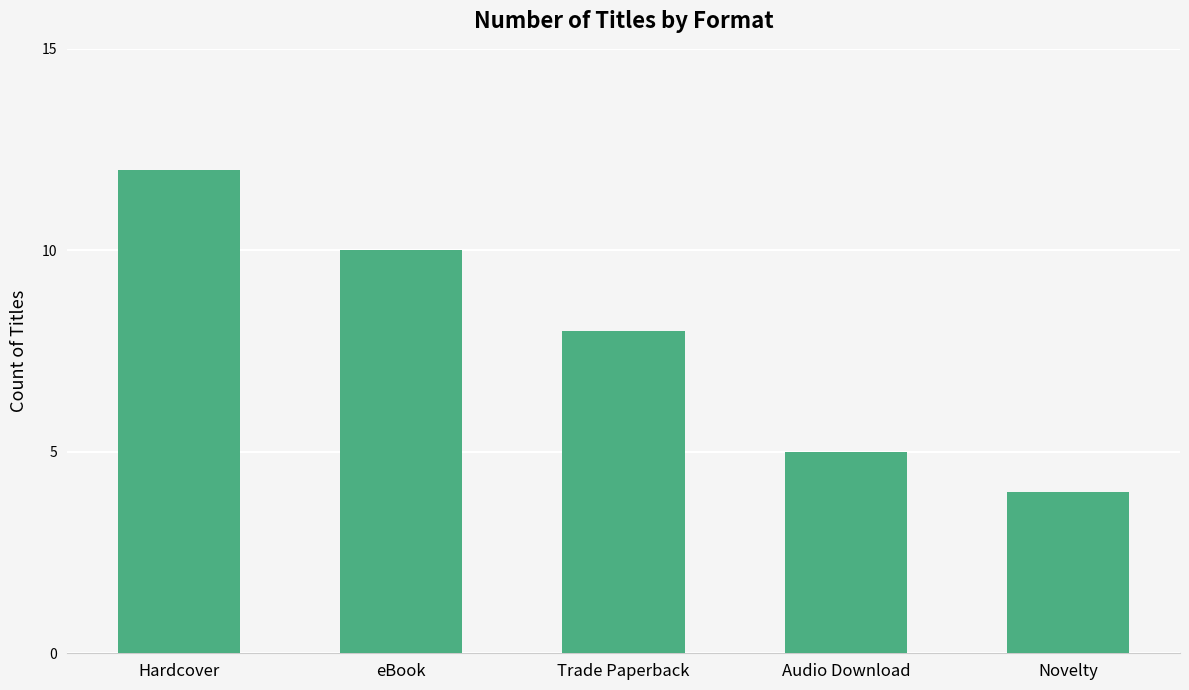

What is the label of the 1st bar from the left?

Hardcover